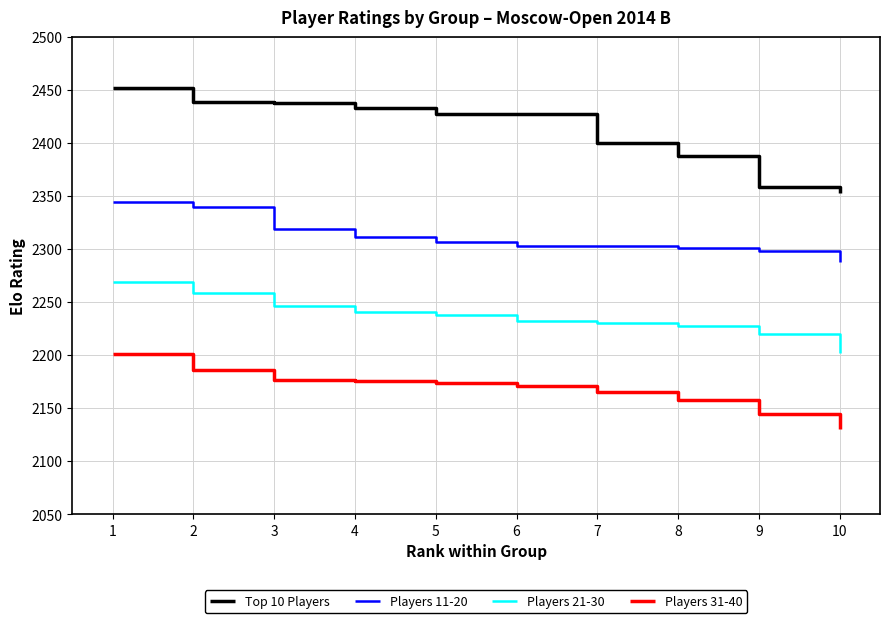

The value of Players 21-30 at 3 is 948. True or false?

False